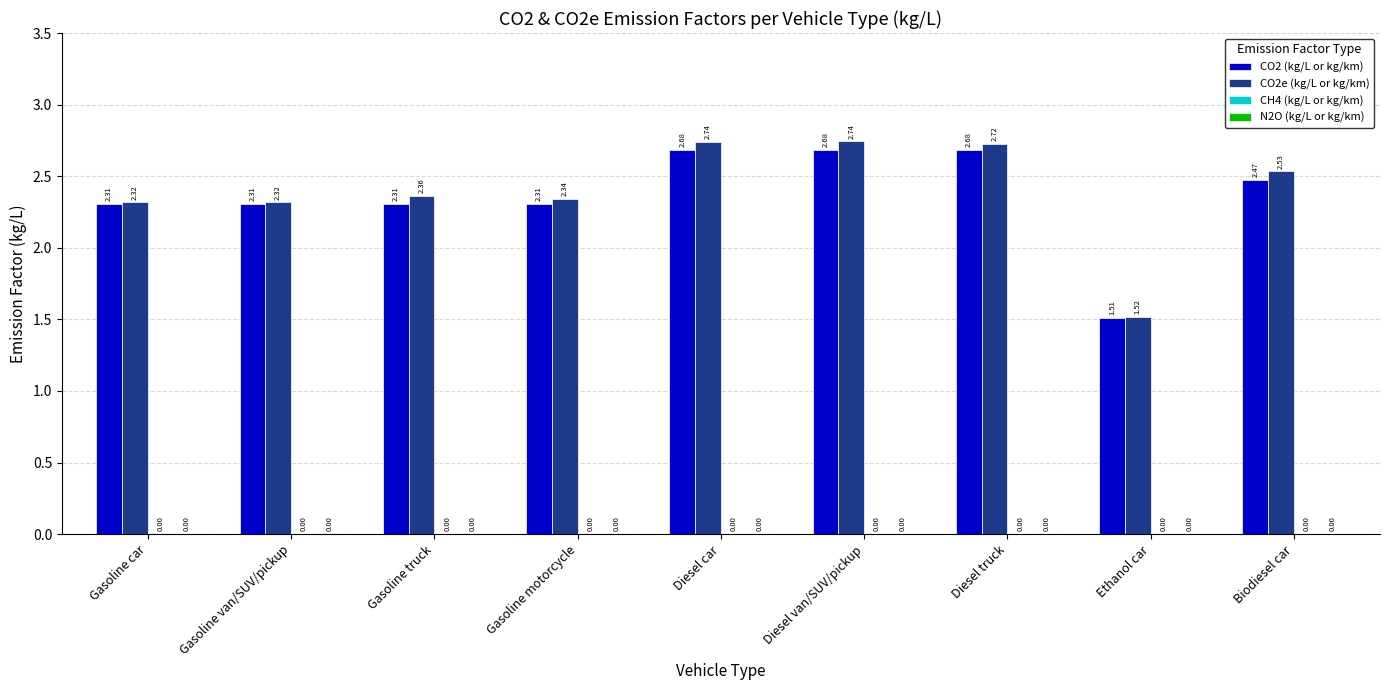

At which label does CO2e (kg/L or kg/km) first exceed 2?

Gasoline car